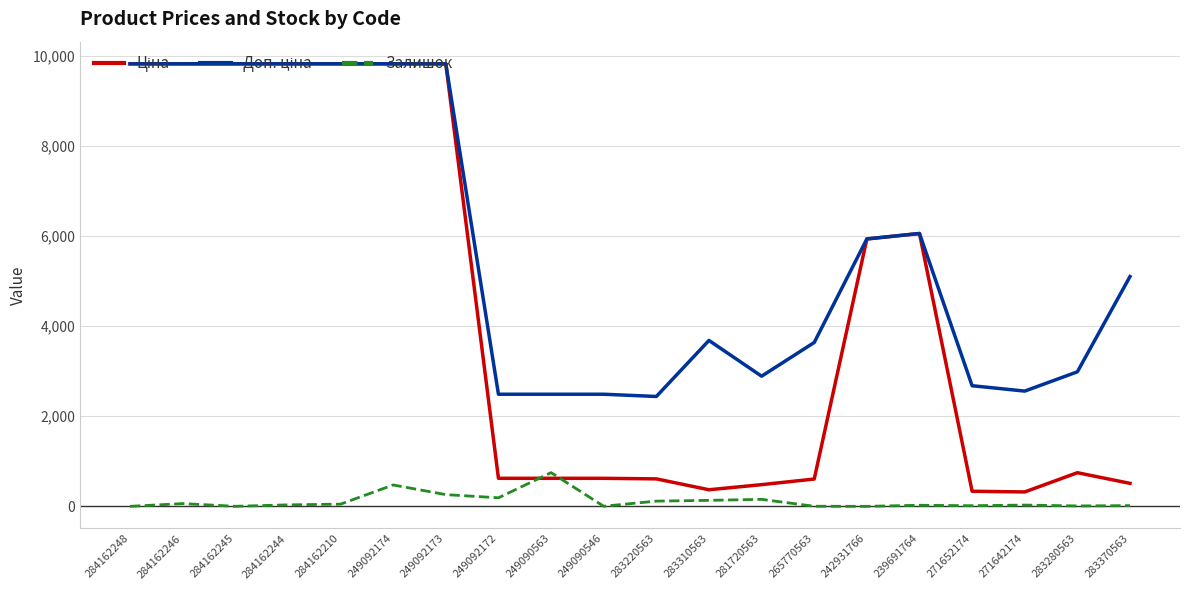

The Залишок series shows 61.0 at 284162246. True or false?

True